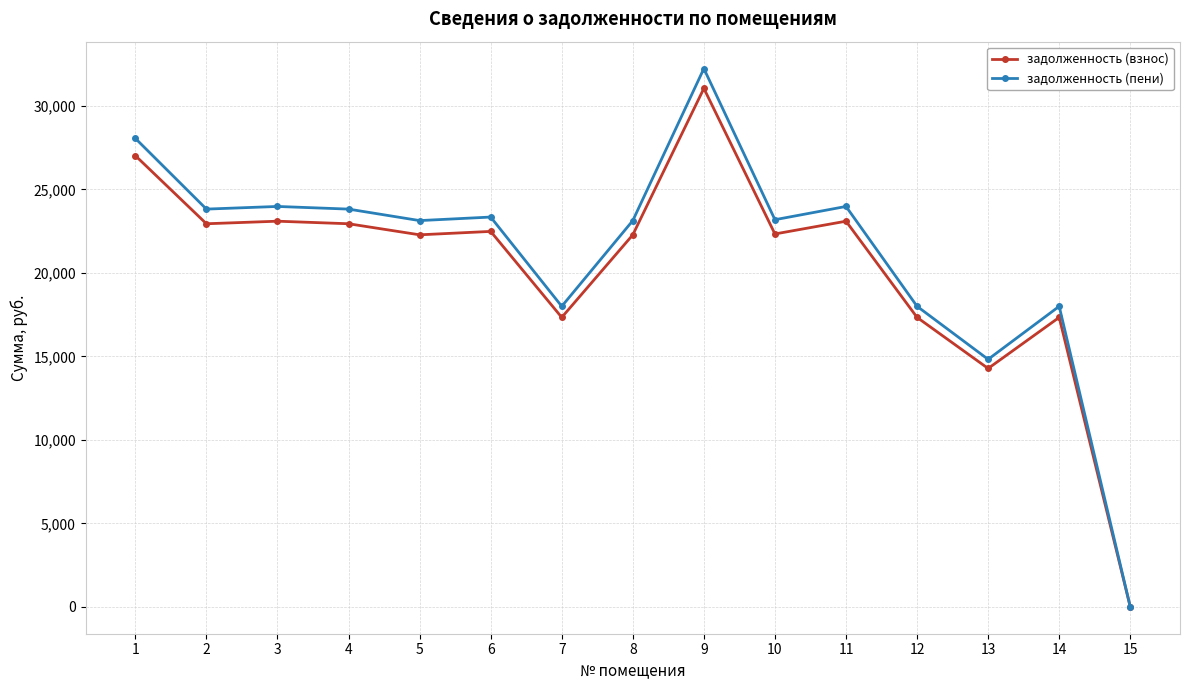

True or false: задолженность (взнос) has more than 0 interior local peaks.

True